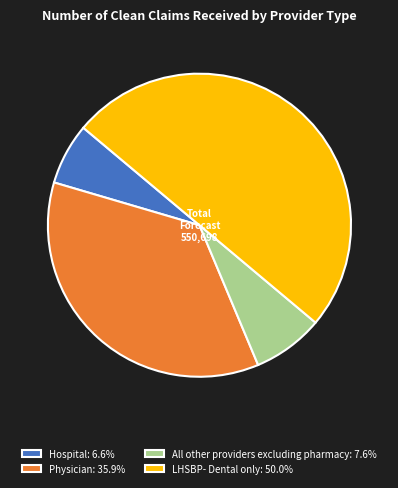

Rank the categories by value from lowest to highest.

Hospital, All other providers excluding pharmacy, Physician, LHSBP- Dental only